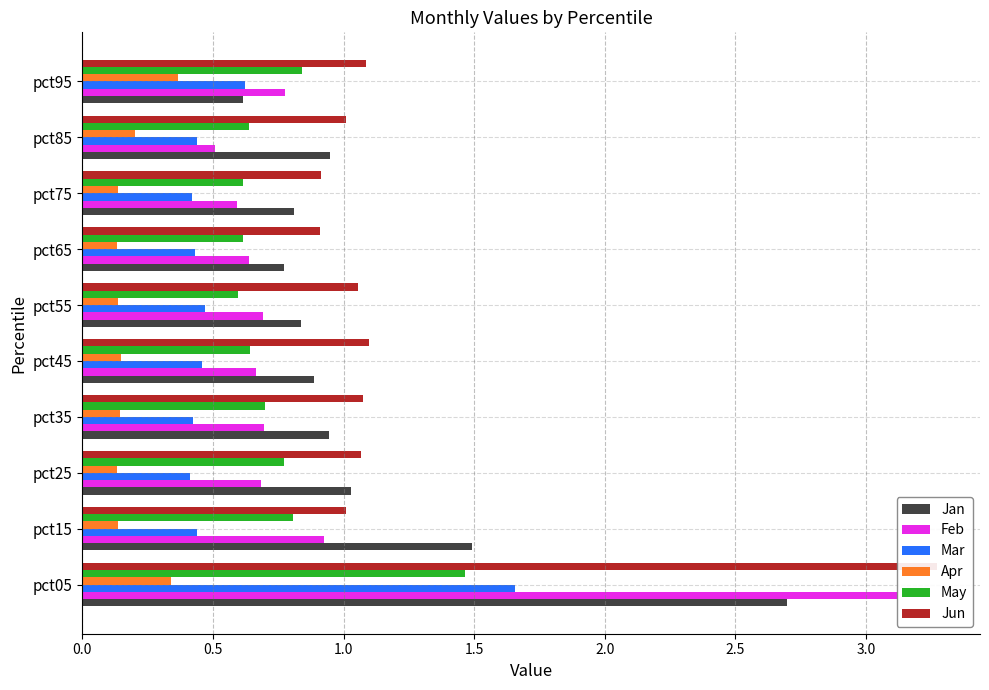

What is the smallest value displayed?

0.1